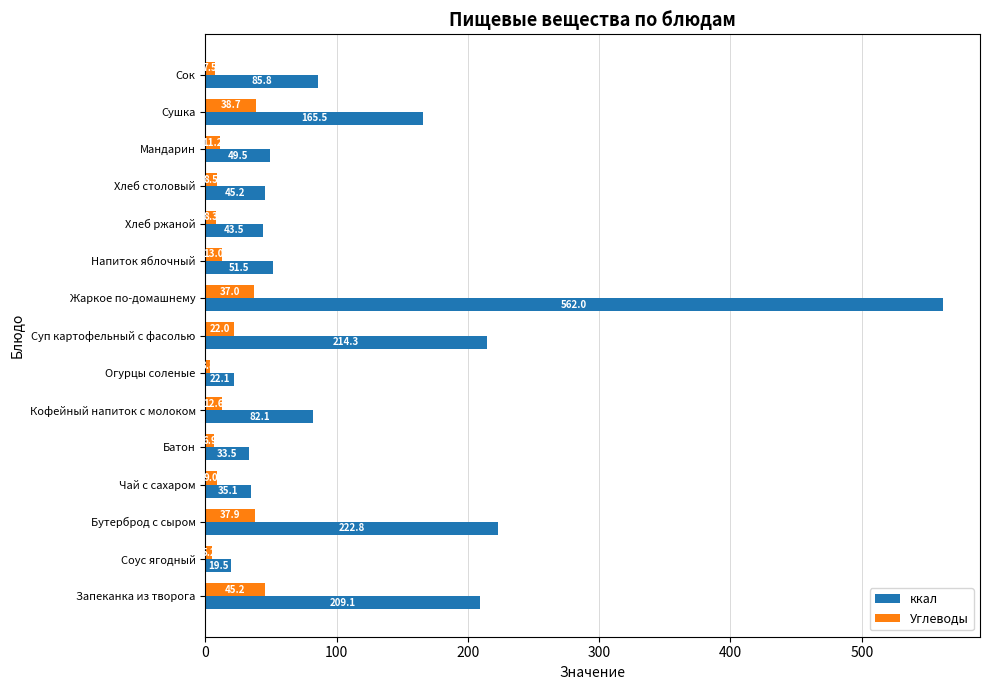

The ккал series shows 45.2 at Хлеб столовый. True or false?

True